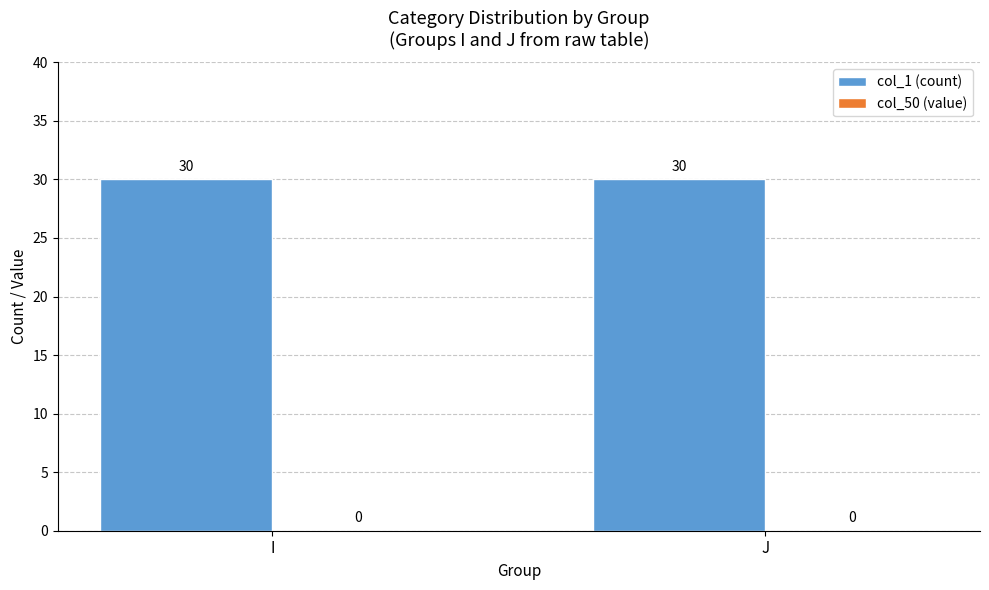

What is the sum of all col_1 (count) values?

60